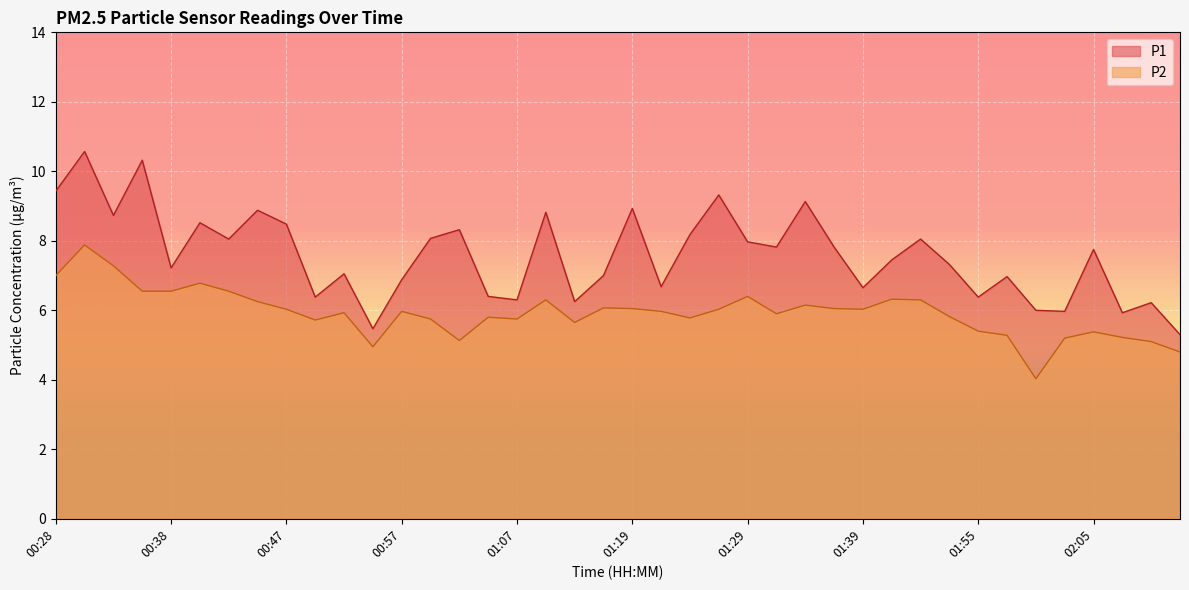

Reading right to left, list all the values displayed in this chart.

P1: 02:12=5.3	02:10=6.2	02:07=5.9	02:05=7.8	02:02=6.0	02:00=6.0	01:57=7.0	01:55=6.4	01:52=7.3	01:47=8.1	01:41=7.5	01:39=6.7	01:36=7.8	01:34=9.1	01:32=7.8	01:29=8.0	01:27=9.3	01:24=8.2	01:22=6.7	01:19=8.9	01:17=7.0	01:12=6.2	01:09=8.8	01:07=6.3	01:04=6.4	01:02=8.3	01:00=8.1	00:57=6.9	00:55=5.5	00:52=7.0	00:50=6.4	00:47=8.5	00:45=8.9	00:43=8.1	00:40=8.5	00:38=7.2	00:35=10.3	00:33=8.7	00:30=10.6	00:28=9.4
P2: 02:12=4.8	02:10=5.1	02:07=5.2	02:05=5.4	02:02=5.2	02:00=4.0	01:57=5.3	01:55=5.4	01:52=5.8	01:47=6.3	01:41=6.3	01:39=6.0	01:36=6.0	01:34=6.2	01:32=5.9	01:29=6.4	01:27=6.0	01:24=5.8	01:22=6.0	01:19=6.0	01:17=6.1	01:12=5.7	01:09=6.3	01:07=5.8	01:04=5.8	01:02=5.1	01:00=5.8	00:57=6.0	00:55=5.0	00:52=5.9	00:50=5.7	00:47=6.0	00:45=6.2	00:43=6.5	00:40=6.8	00:38=6.5	00:35=6.5	00:33=7.3	00:30=7.9	00:28=7.0